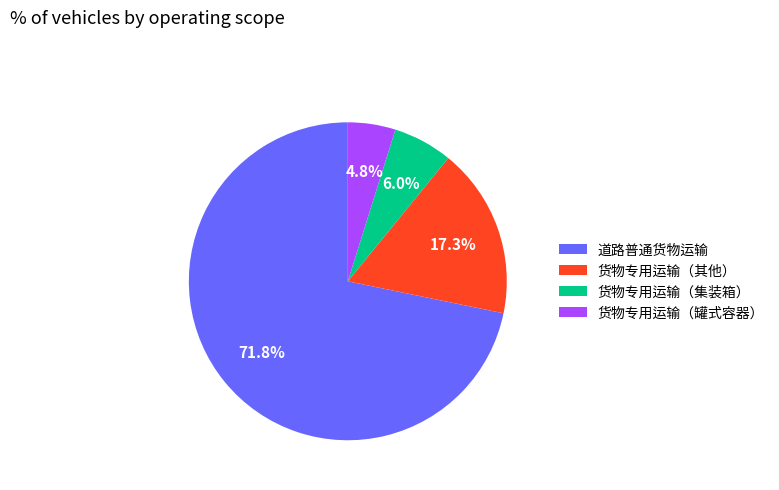

Rank the categories by value from highest to lowest.

道路普通货物运输, 货物专用运输（其他）, 货物专用运输（集装箱）, 货物专用运输（罐式容器）